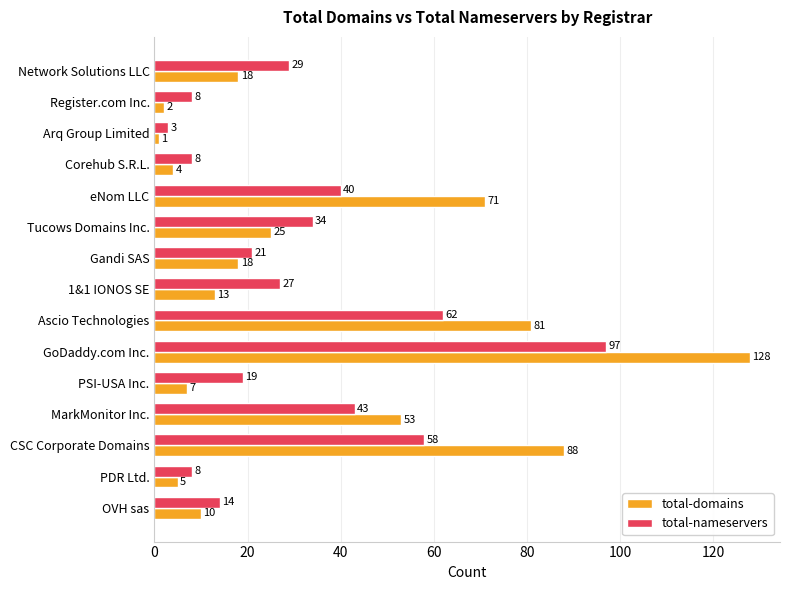

What is the maximum value for total-domains?

128